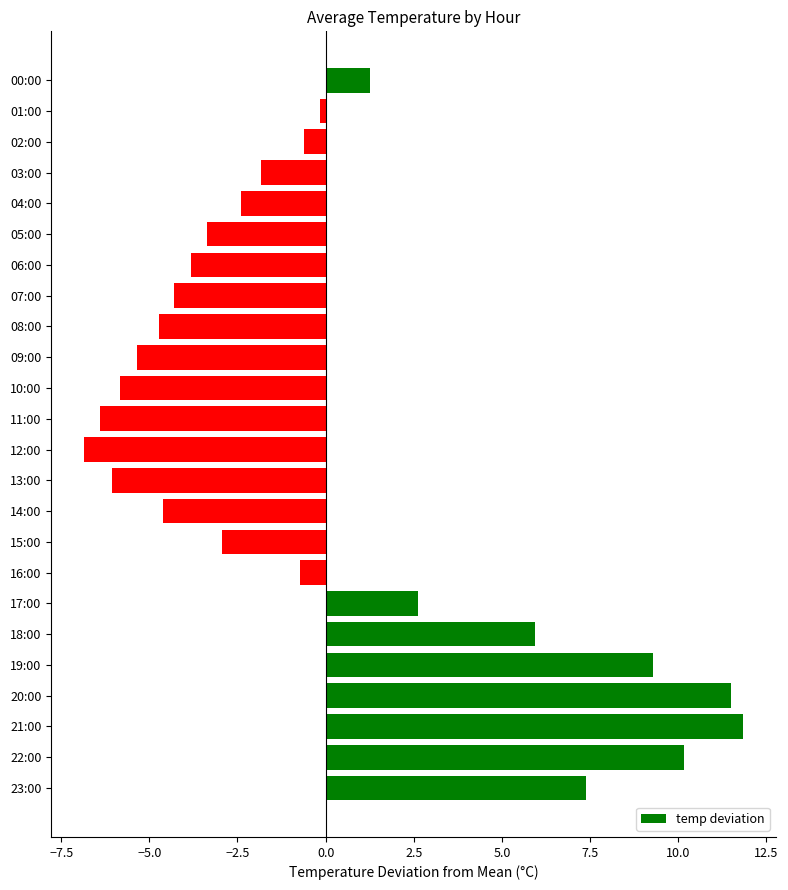

What is the label of the 3rd bar from the bottom?

21:00